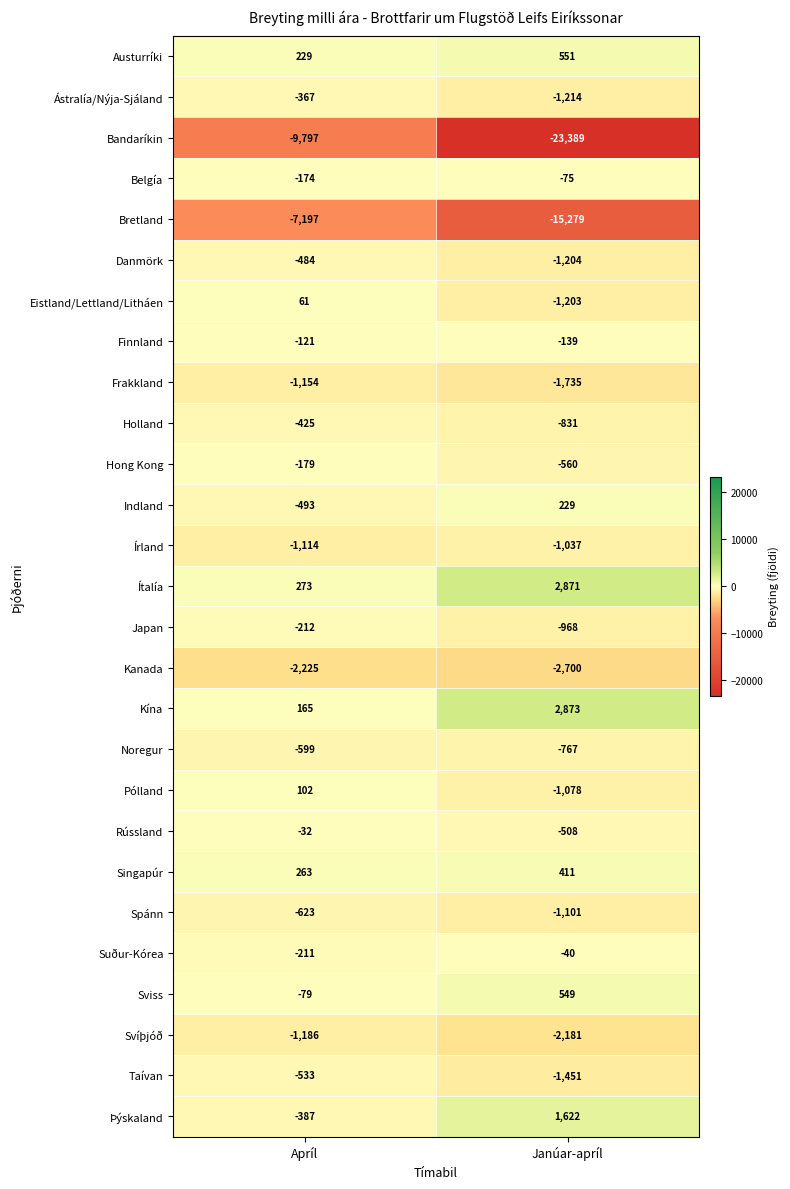

Count the number of data series in this chart.

27